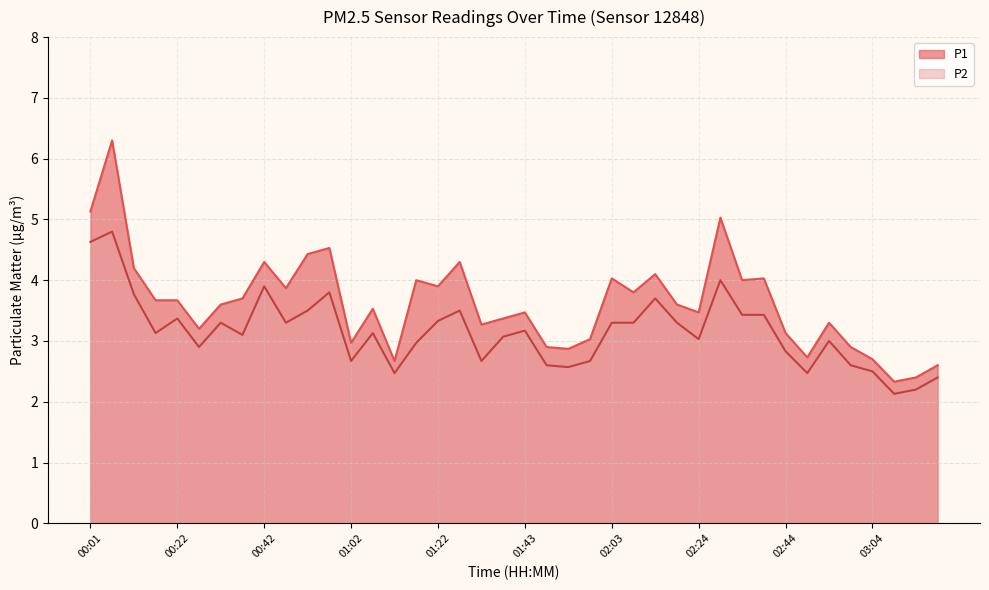

Where is the first local maximum for P1?

00:06